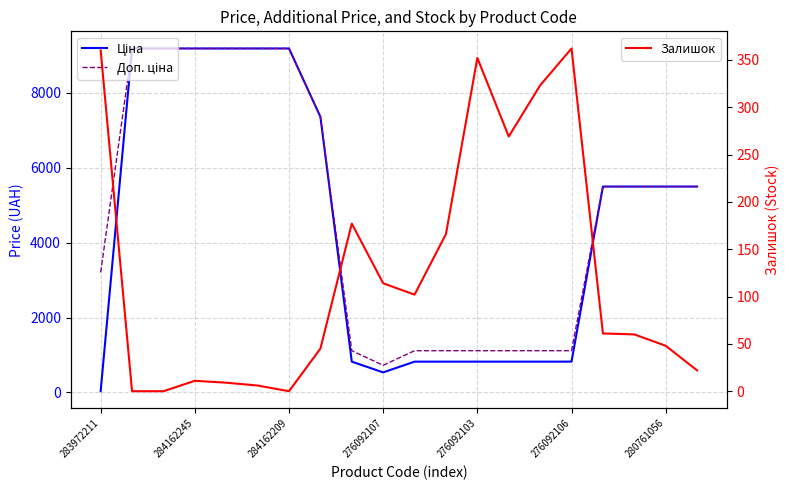

How many distinct data groups are displayed?

3